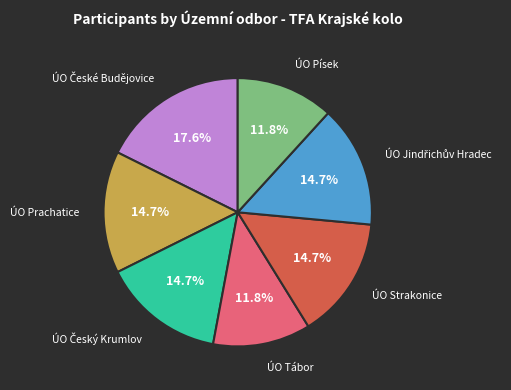

Is there any slice that represents more than half of the pie?

No